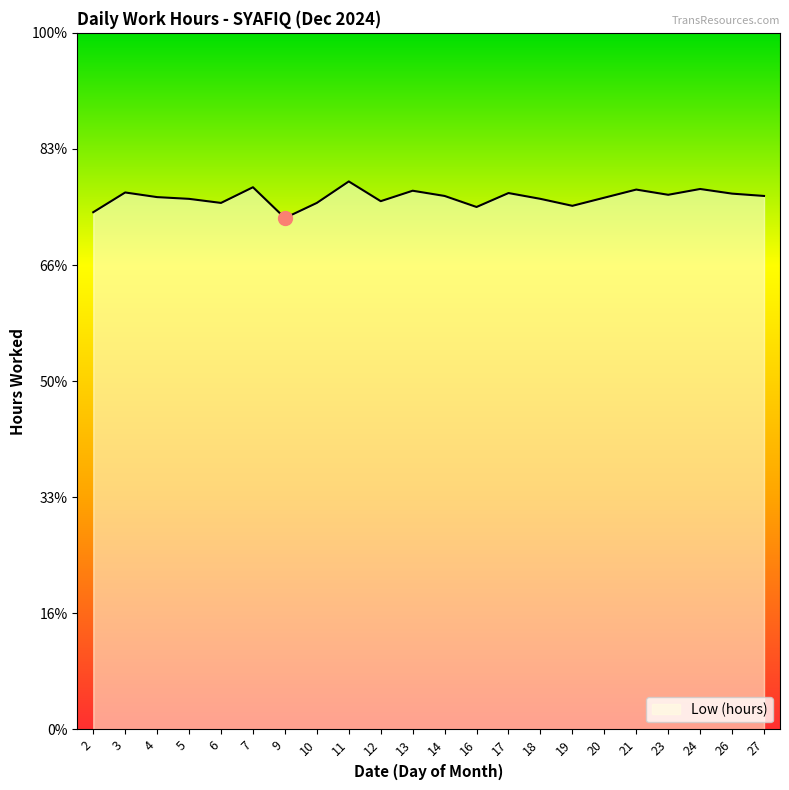

How many points are lower than both their immediate neighbors (excluding endpoints)?

6